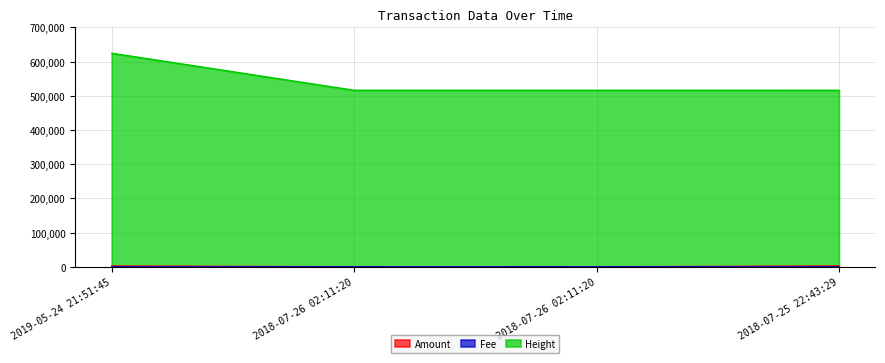

Which series has the widest spread of values?

Height